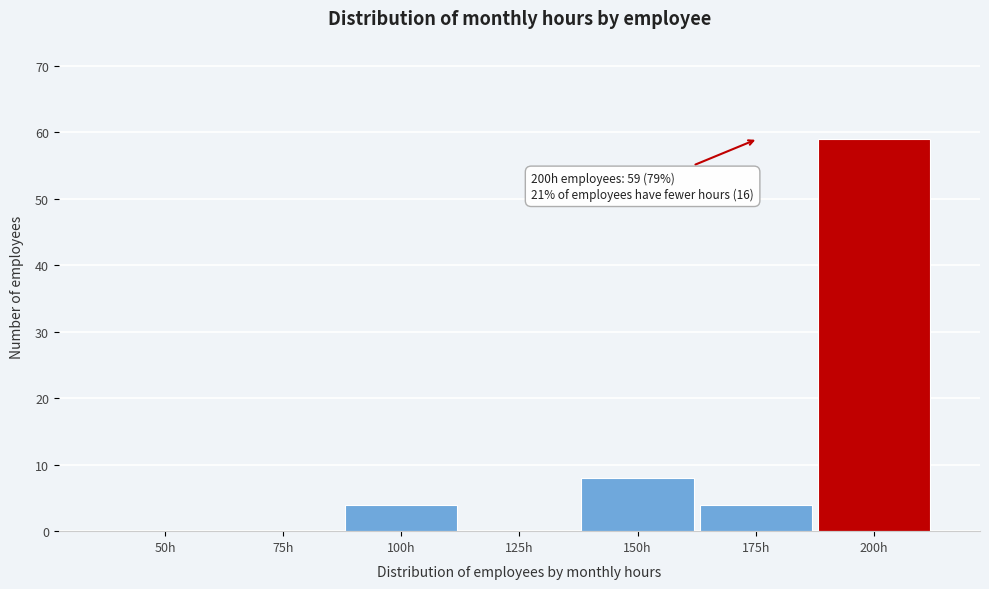

Reading left to right, extract all data points from this chart.

50h=0	75h=0	100h=4	125h=0	150h=8	175h=4	200h=59